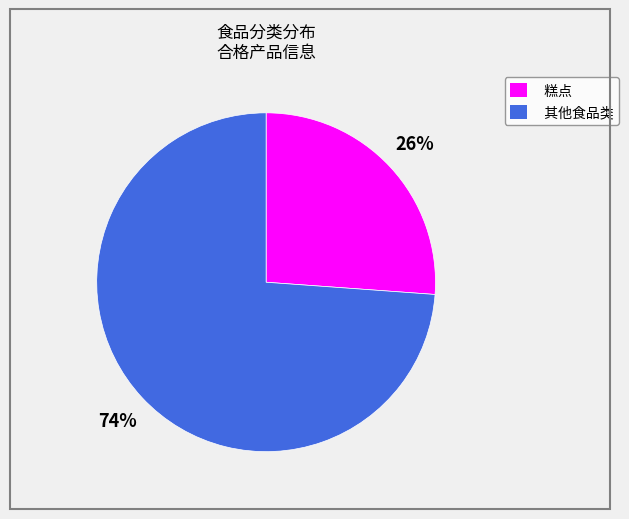

To the nearest percent, what percentage of the pie is 糕点?

26%